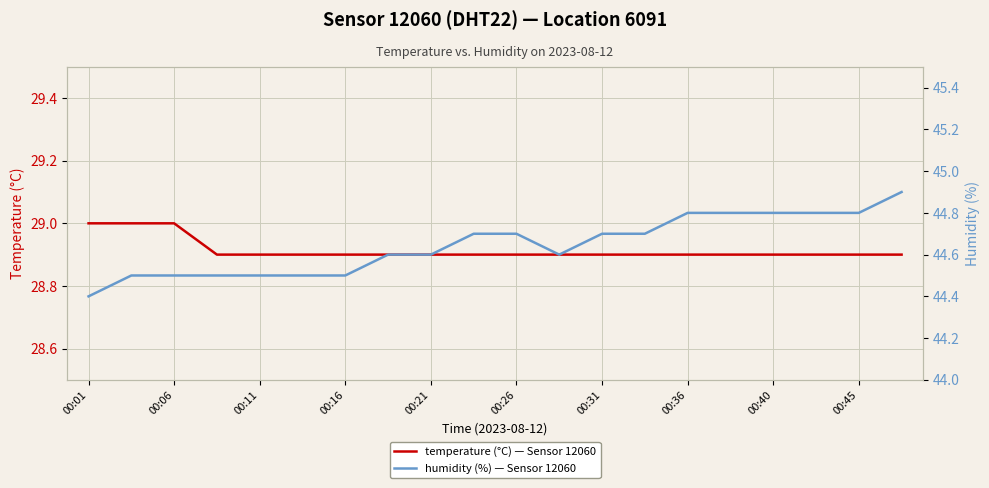

Reading right to left, transcribe all the data shown in this chart.

temperature (°C) — Sensor 12060: 28.9	28.9	28.9	28.9	28.9	28.9	28.9	28.9	28.9	28.9	28.9	28.9	28.9	28.9	28.9	28.9	28.9	29.0	29.0	29.0
humidity (%) — Sensor 12060: 44.9	44.8	44.8	44.8	44.8	44.8	44.7	44.7	44.6	44.7	44.7	44.6	44.6	44.5	44.5	44.5	44.5	44.5	44.5	44.4